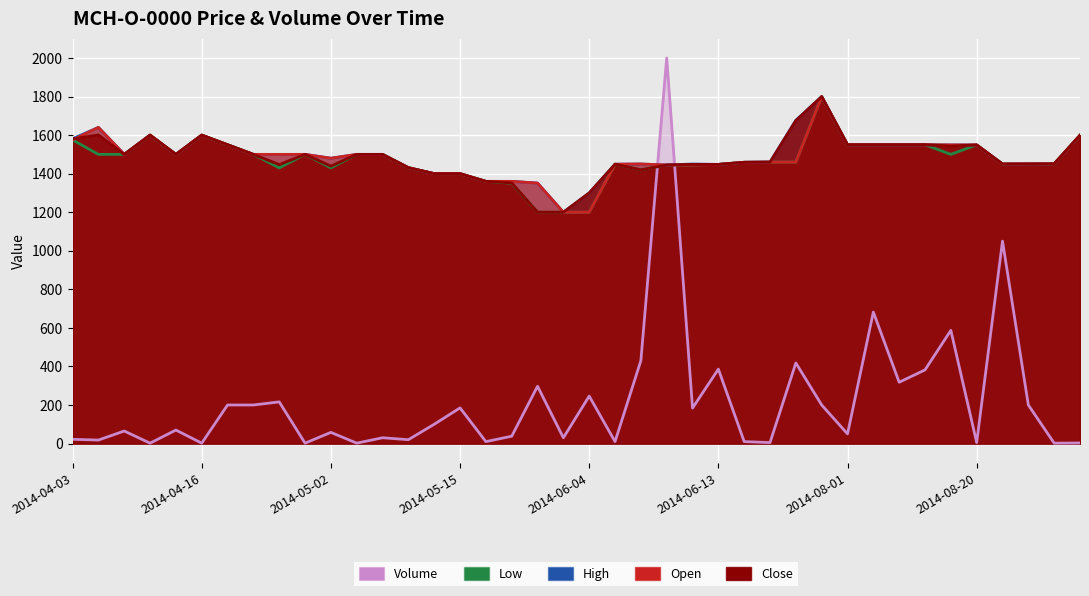

How many data points in Low are less than 1460?

19